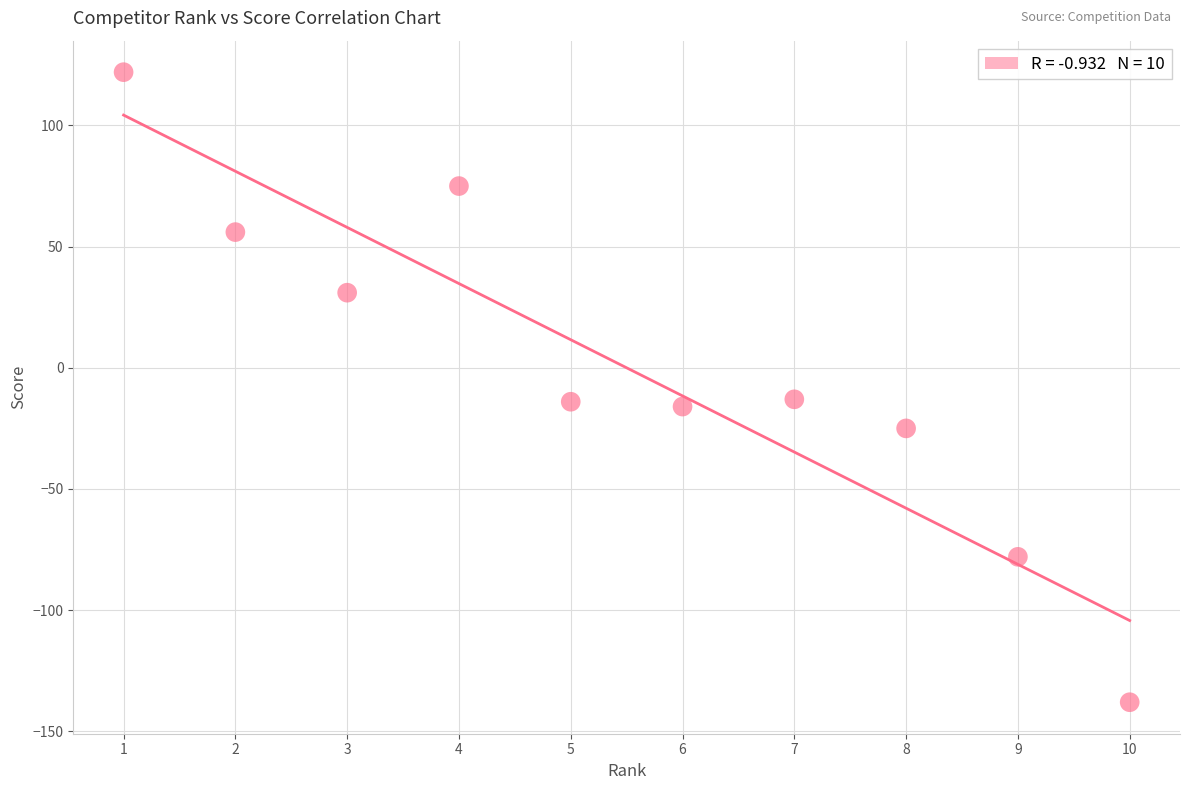

What is the range of Y values (max minus min)?

260